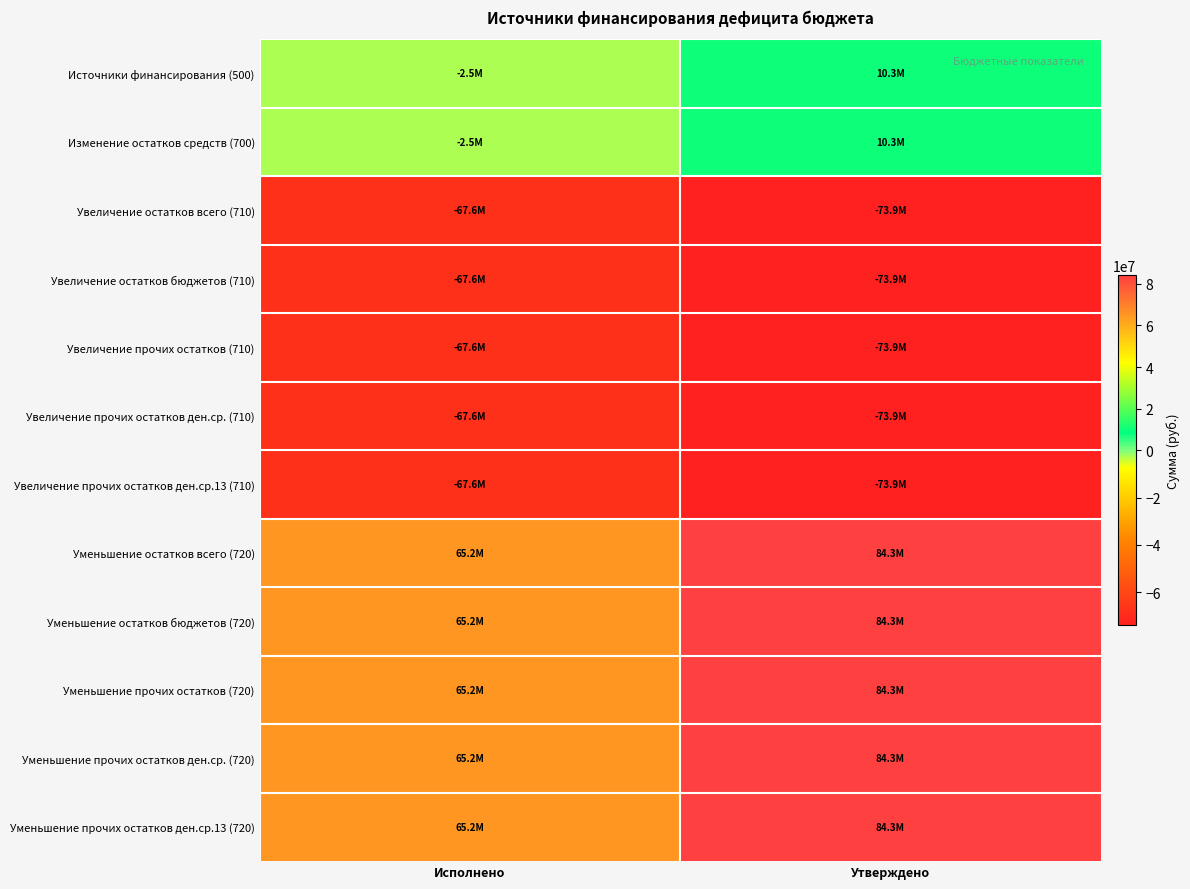

Between Исполнено and Утверждено, which series saw the biggest shift?

Уменьшение остатков всего (720)